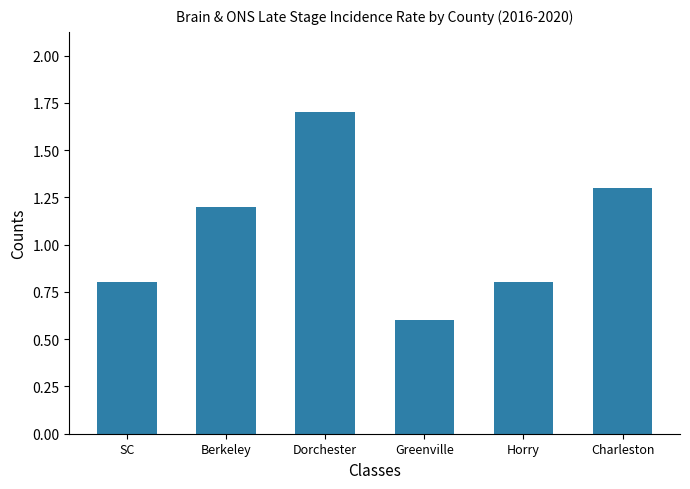

What is the sum of the values at Dorchester and SC?

2.5